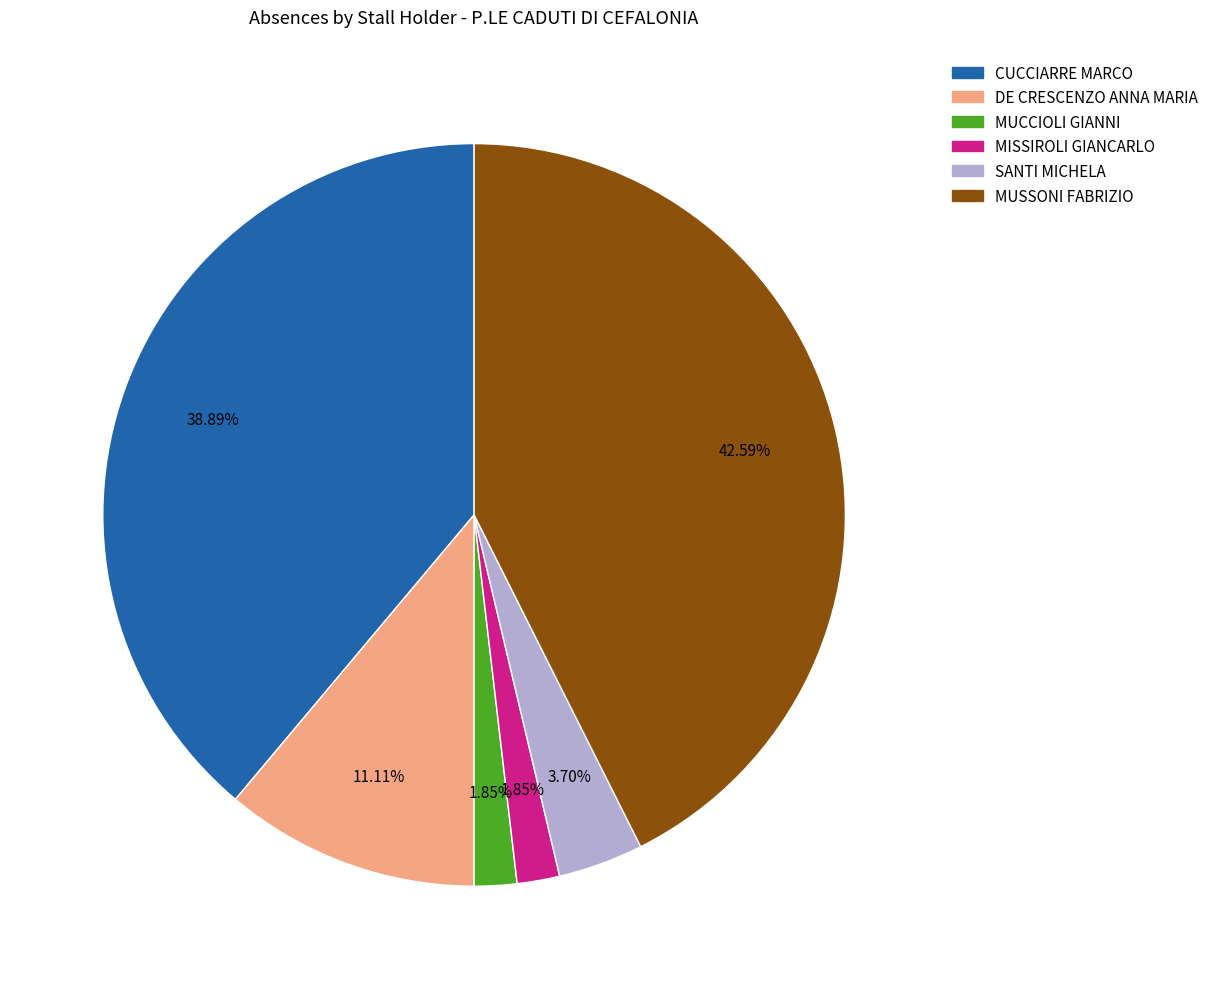

To the nearest percent, what is the average slice percentage?

17%